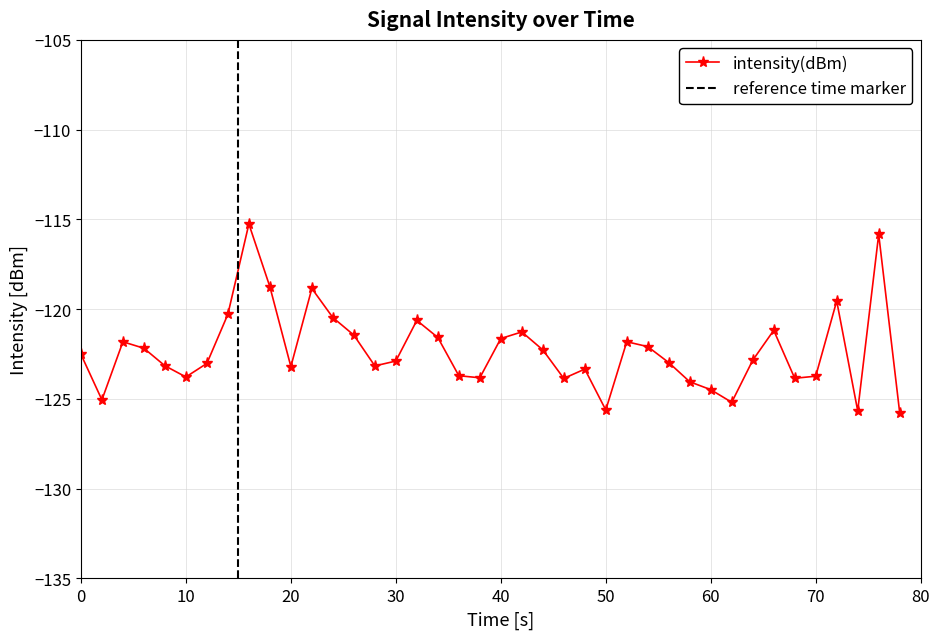

How many interior local peaks (higher than both neighbors) does the data have?

10